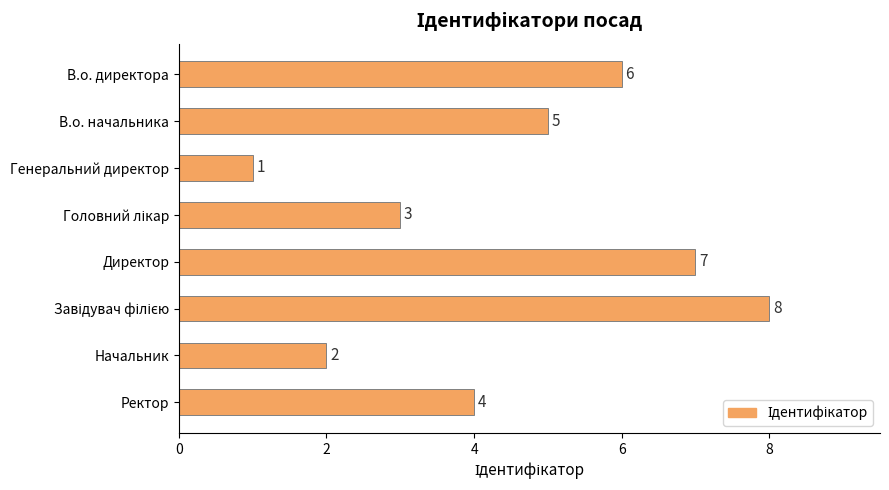

The value at В.о. директора is 6. True or false?

True